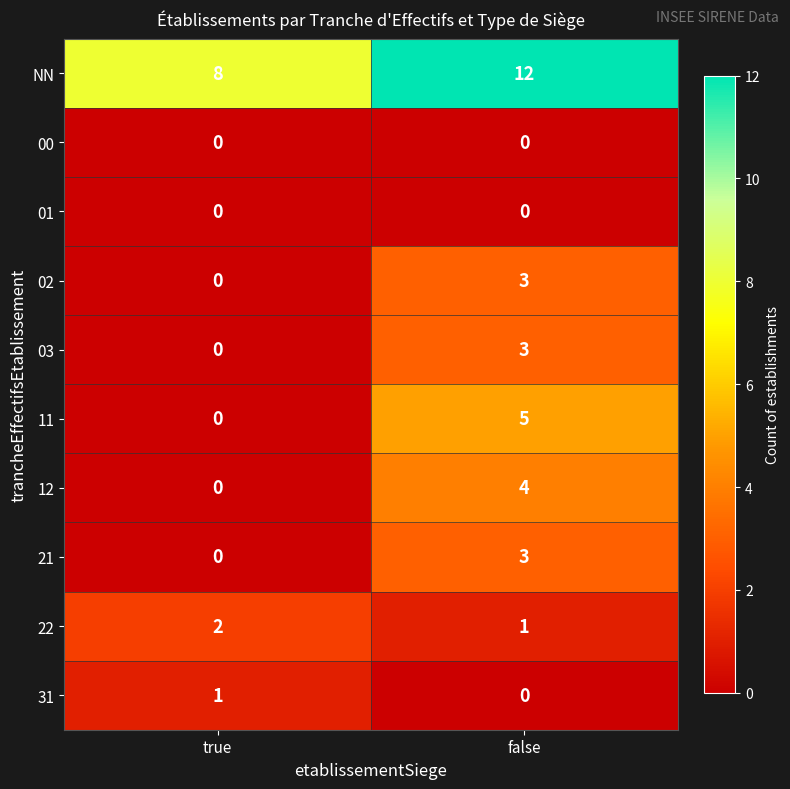

Which series has the widest spread of values?

11